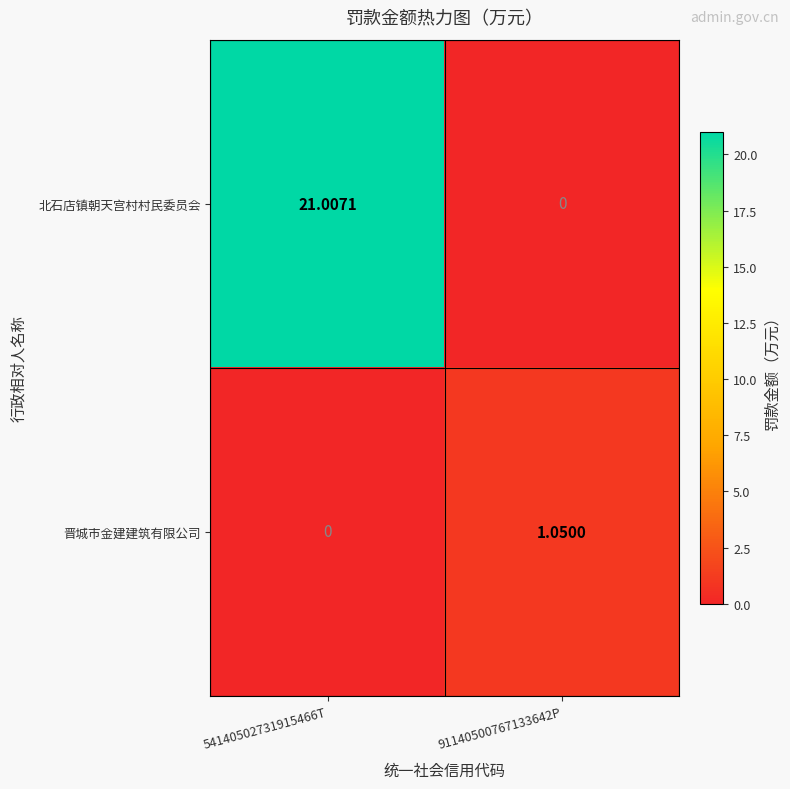

Which series has the largest range (max minus min)?

北石店镇朝天宫村村民委员会